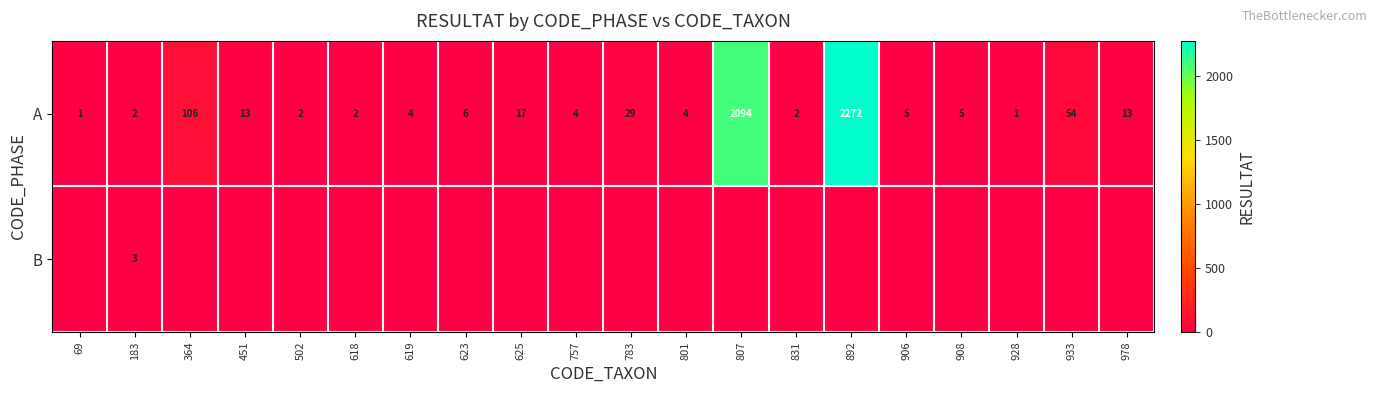

True or false: A has a value of 4 at 619.

True